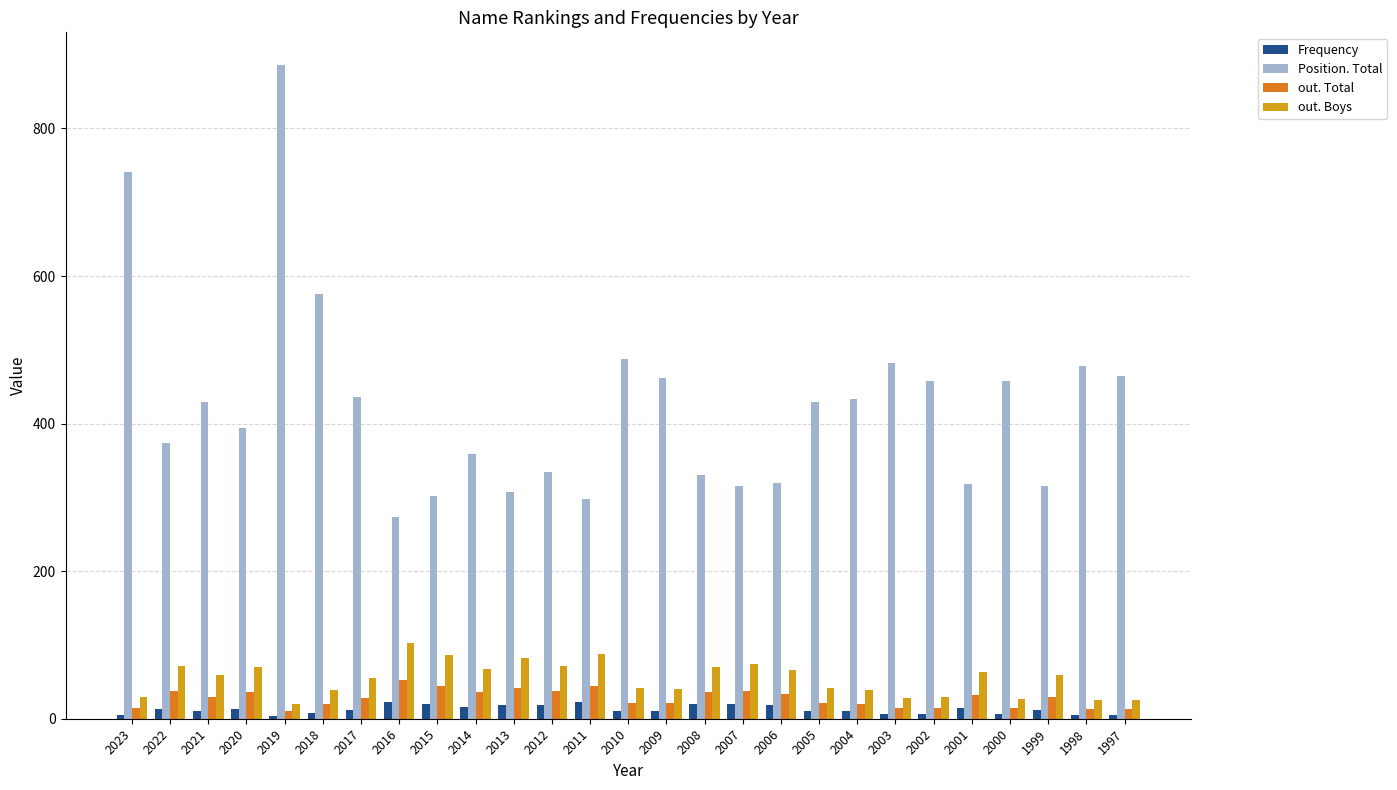

Reading left to right, list all the values displayed in this chart.

Frequency: 2023=5	2022=13	2021=11	2020=13	2019=4	2018=8	2017=12	2016=23	2015=20	2014=16	2013=19	2012=18	2011=23	2010=11	2009=11	2008=20	2007=20	2006=18	2005=11	2004=10	2003=7	2002=7	2001=14	2000=6	1999=12	1998=5	1997=5
Position. Total: 2023=741	2022=374	2021=429	2020=394	2019=886	2018=576	2017=436	2016=274	2015=302	2014=359	2013=307	2012=334	2011=298	2010=487	2009=462	2008=331	2007=315	2006=320	2005=429	2004=434	2003=482	2002=458	2001=318	2000=458	1999=316	1998=478	1997=464
out. Total: 2023=15	2022=37	2021=30	2020=36	2019=10	2018=20	2017=28	2016=53	2015=45	2014=36	2013=42	2012=37	2011=45	2010=21	2009=21	2008=36	2007=38	2006=34	2005=21	2004=20	2003=15	2002=15	2001=32	2000=14	1999=30	1998=13	1997=13
out. Boys: 2023=29	2022=71	2021=59	2020=70	2019=20	2018=39	2017=55	2016=102	2015=87	2014=68	2013=82	2012=72	2011=88	2010=41	2009=40	2008=70	2007=74	2006=66	2005=41	2004=39	2003=28	2002=30	2001=63	2000=27	1999=59	1998=25	1997=26